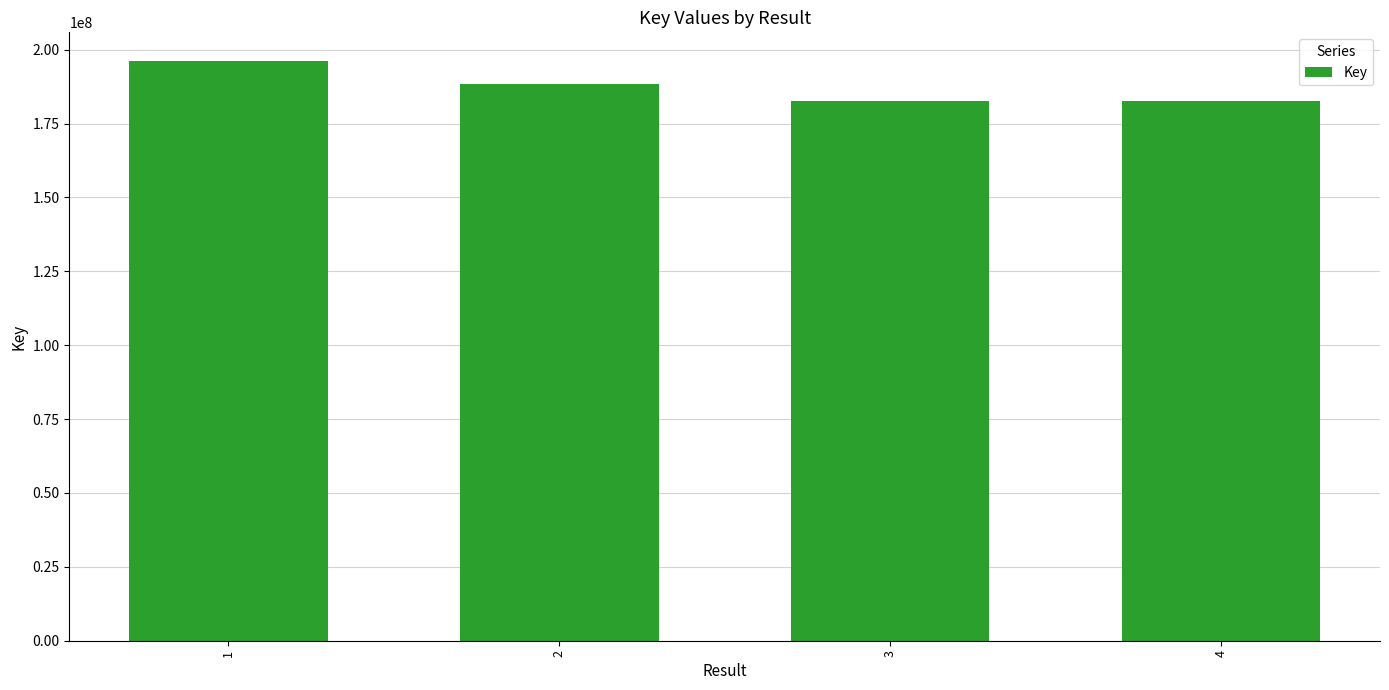

Count the number of categories in the chart.

4